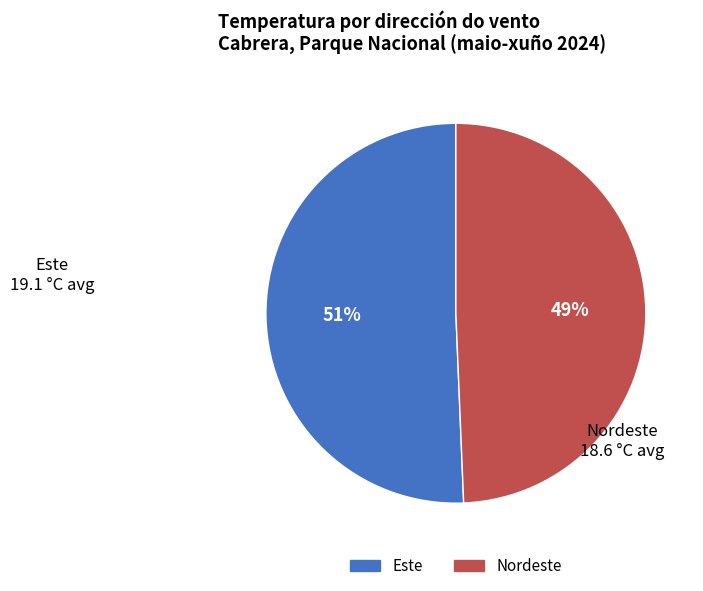

Is there a majority slice in this chart?

Yes